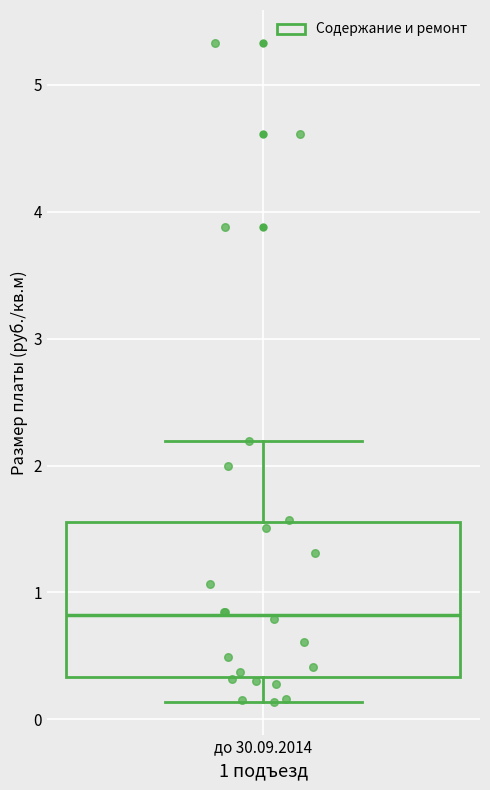

Transcribe this box plot: give where the median line is, the range the box spans, and where the two whiskers end, as read against the y-axis. The values are not printed on the chart, so give them approximately, as read against the axis.

median 0.8, box 0.3 to 1.6, whiskers 0.1 to 2.2